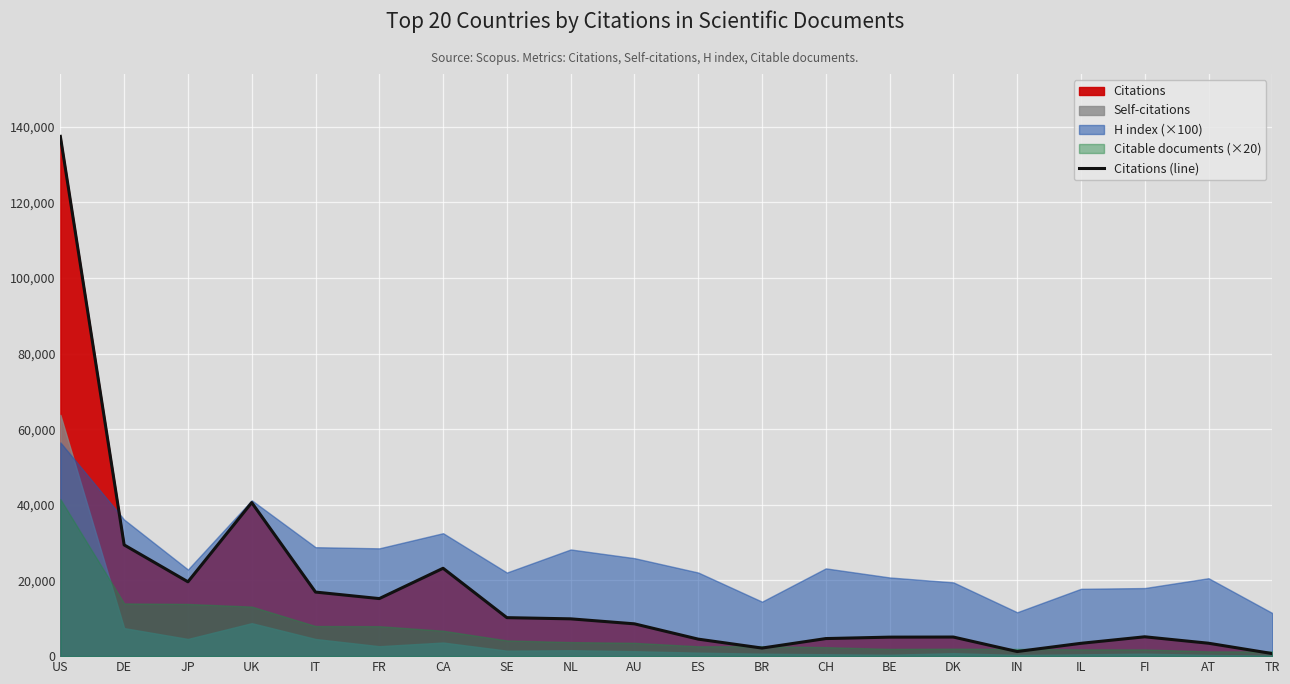

How many interior local peaks (higher than both neighbors) does the data have?

4